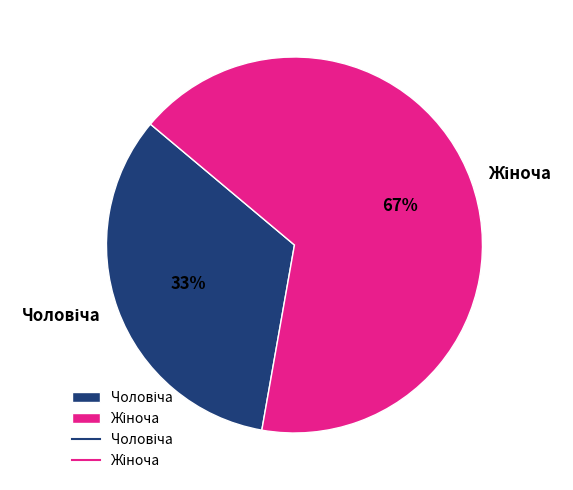

Does any single category account for the majority?

Yes